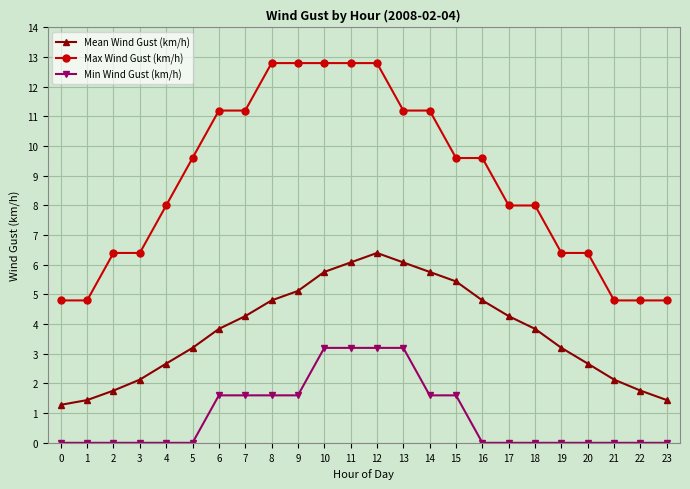

What is the difference between the highest and lowest values at 17?

8.0